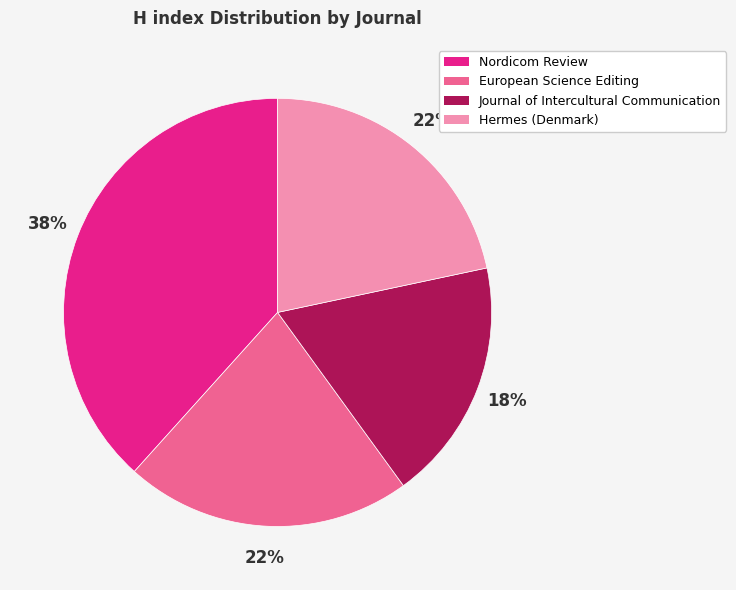

Does European Science Editing represent more than half of the total?

No